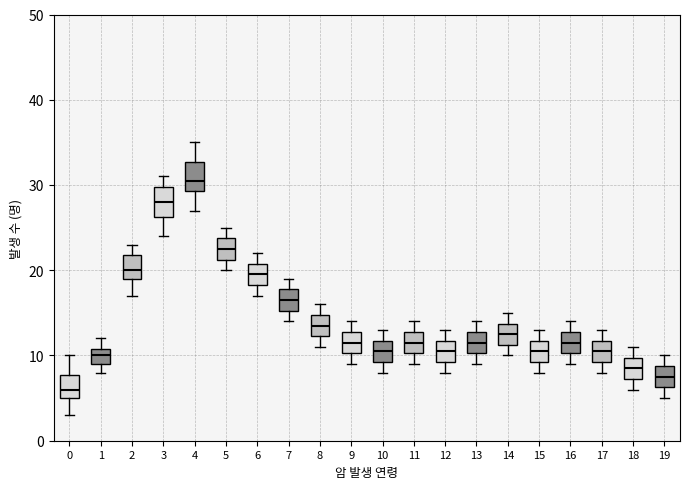

Reading left to right, transcribe this box plot: for each box, give where its median line is, the range the box spans, and where its two whiskers end, as read against the y-axis. The values are not printed on the chart, so give them approximately, as read against the axis.

0: median 6, box 5 to 8, whiskers 3 to 10
1: median 10, box 9 to 11, whiskers 8 to 12
2: median 20, box 19 to 22, whiskers 17 to 23
3: median 28, box 26 to 30, whiskers 24 to 31
4: median 31, box 29 to 33, whiskers 27 to 35
5: median 23, box 21 to 24, whiskers 20 to 25
6: median 20, box 18 to 21, whiskers 17 to 22
7: median 17, box 15 to 18, whiskers 14 to 19
8: median 14, box 12 to 15, whiskers 11 to 16
9: median 12, box 10 to 13, whiskers 9 to 14
10: median 11, box 9 to 12, whiskers 8 to 13
11: median 12, box 10 to 13, whiskers 9 to 14
12: median 11, box 9 to 12, whiskers 8 to 13
13: median 12, box 10 to 13, whiskers 9 to 14
14: median 13, box 11 to 14, whiskers 10 to 15
15: median 11, box 9 to 12, whiskers 8 to 13
16: median 12, box 10 to 13, whiskers 9 to 14
17: median 11, box 9 to 12, whiskers 8 to 13
18: median 9, box 7 to 10, whiskers 6 to 11
19: median 8, box 6 to 9, whiskers 5 to 10